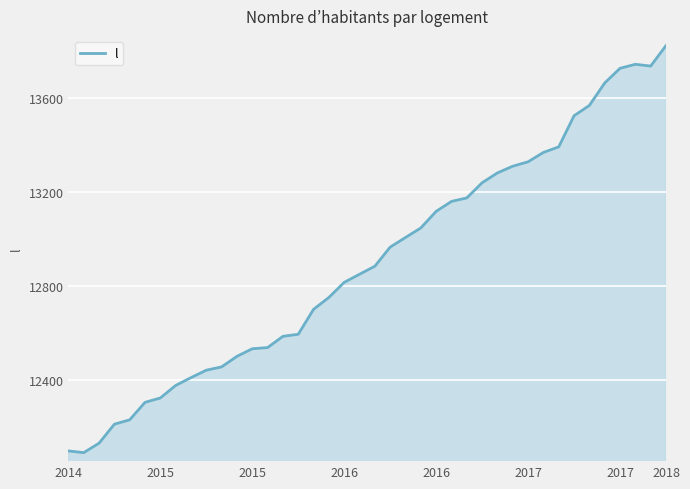

What is the greatest value displayed?

13824.8